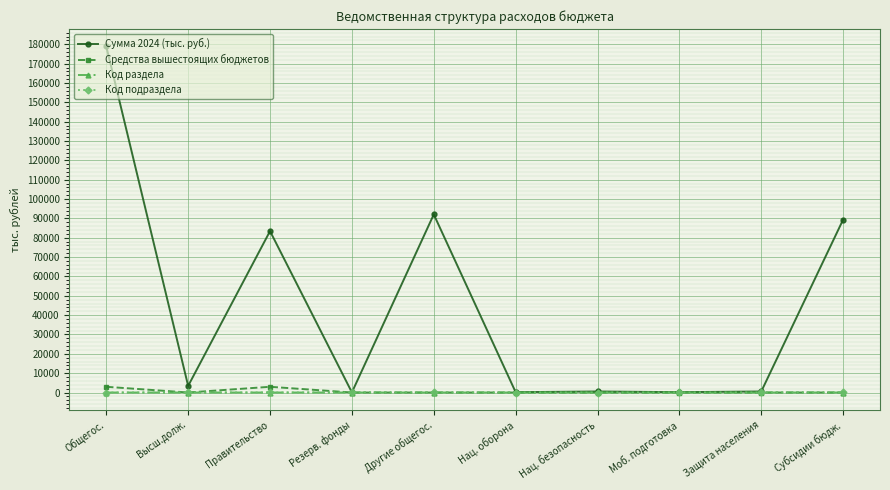

At which category does the chart reach its peak across all series?

Общегос.